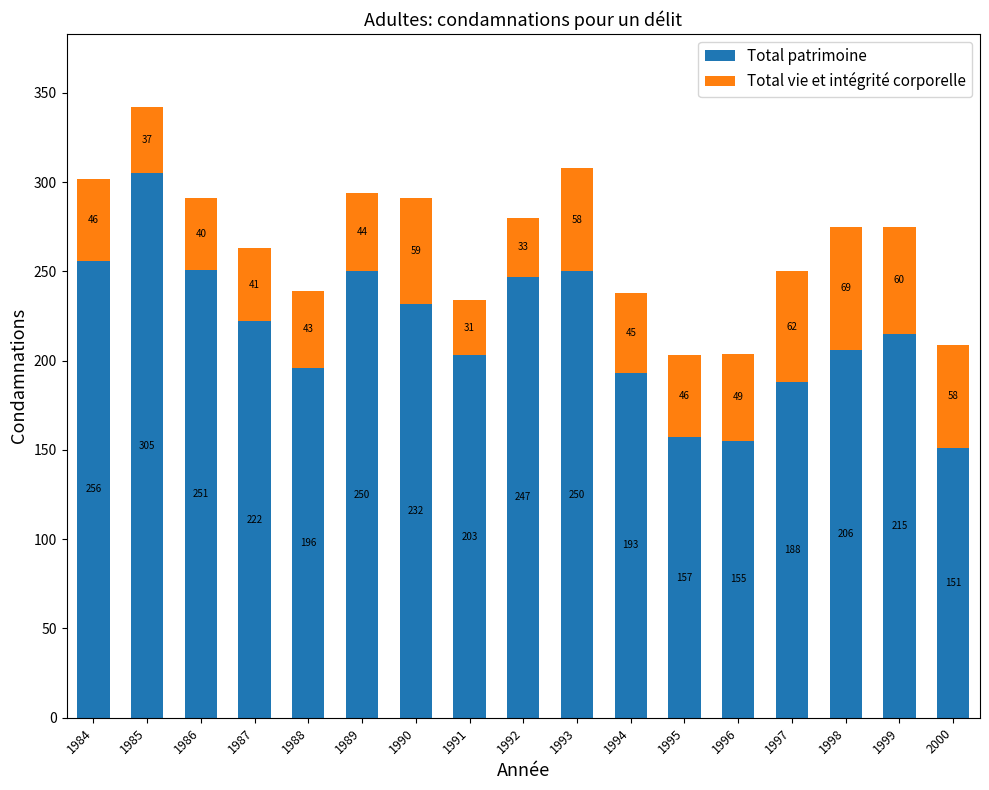

What is the maximum value for Total patrimoine?

305